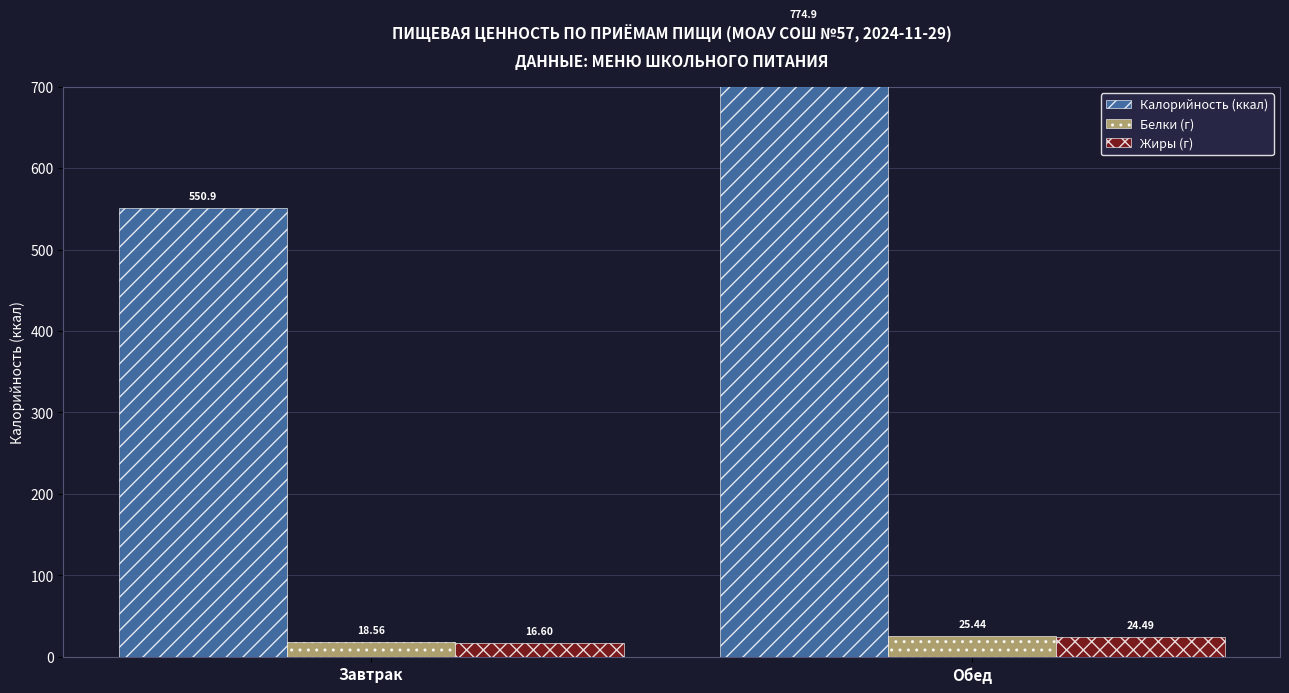

What is the label of the 2nd bar from the left?

Обед